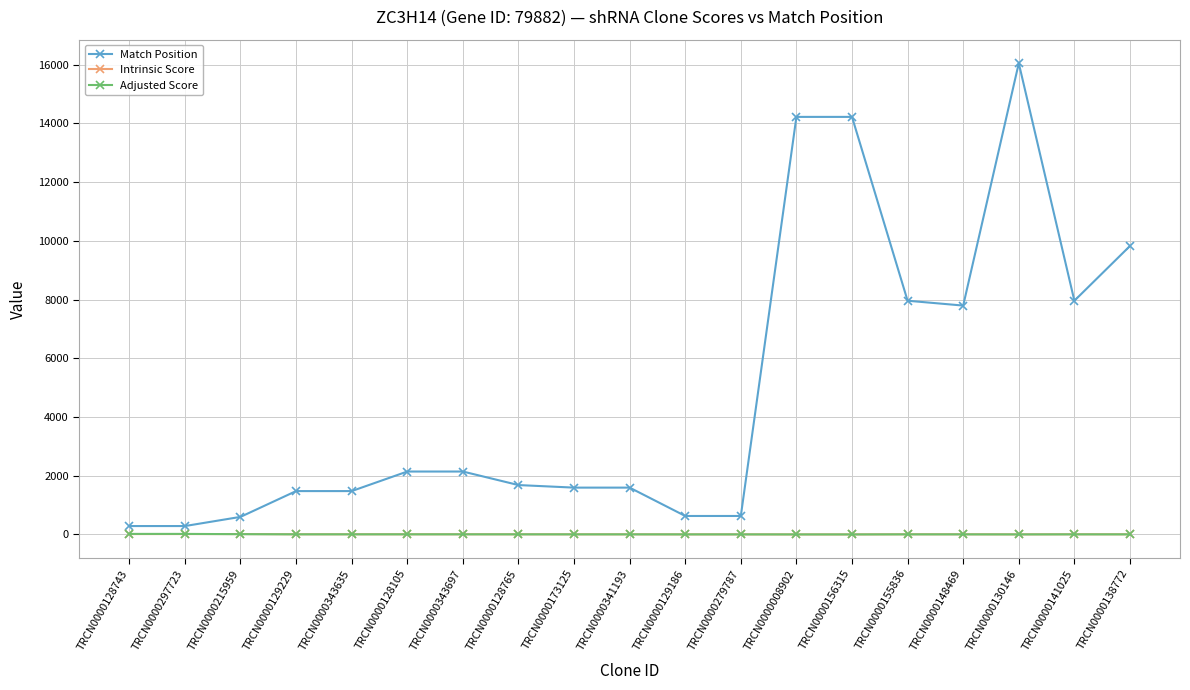

At which category does the chart reach its peak across all series?

TRCN0000130146